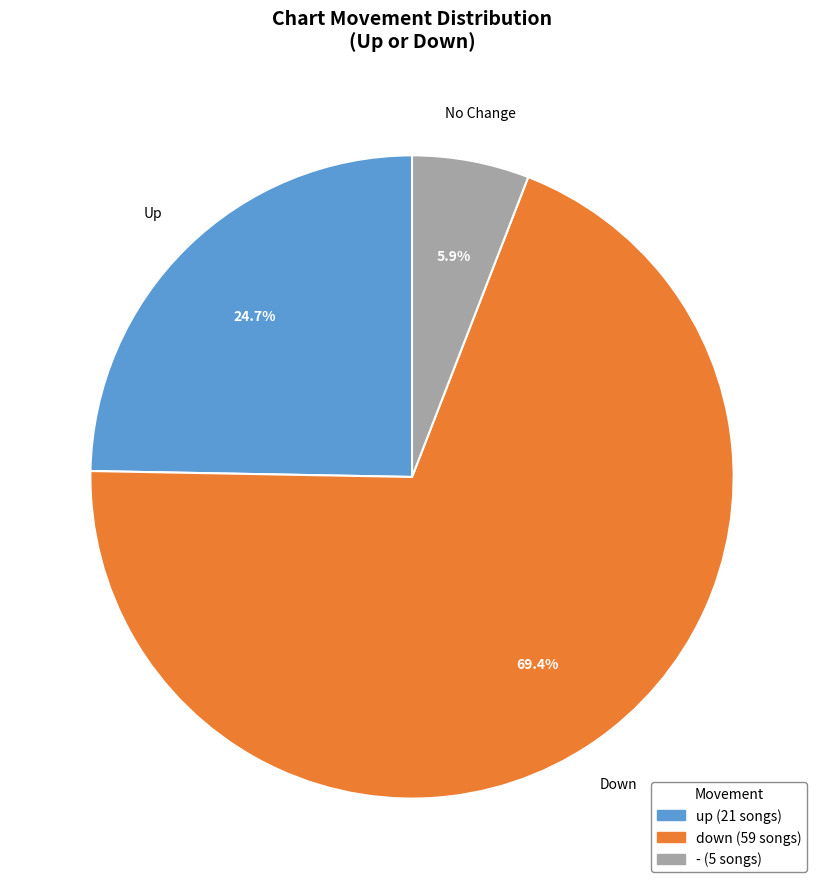

Is there any slice that represents more than half of the pie?

Yes